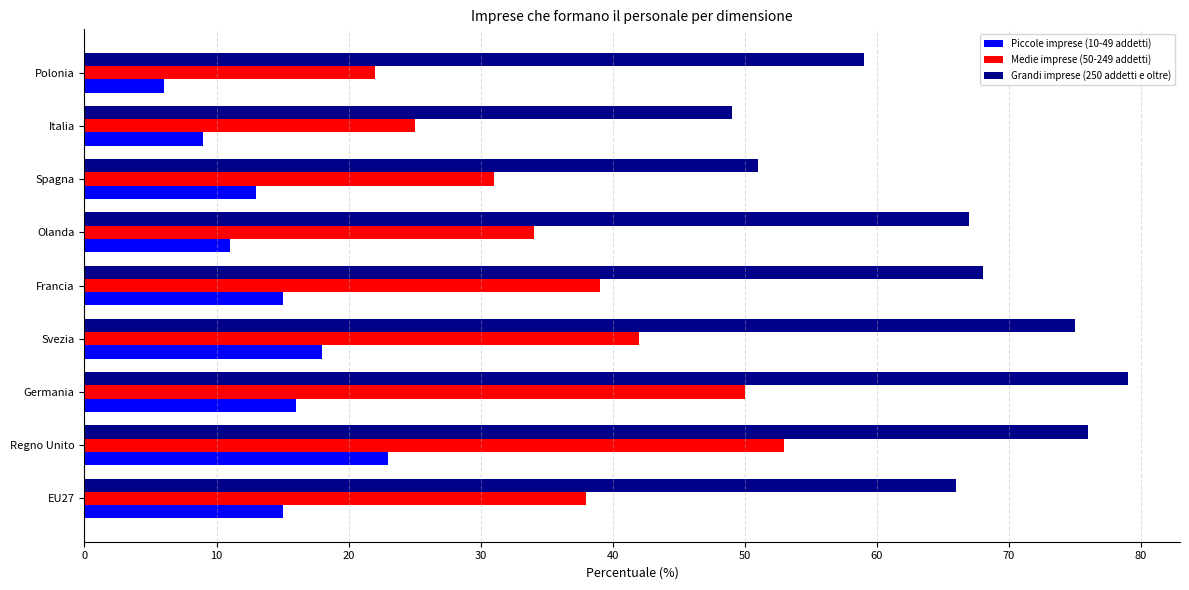

What is the difference between the second highest and second lowest values in the Grandi imprese (250 addetti e oltre) series?

25